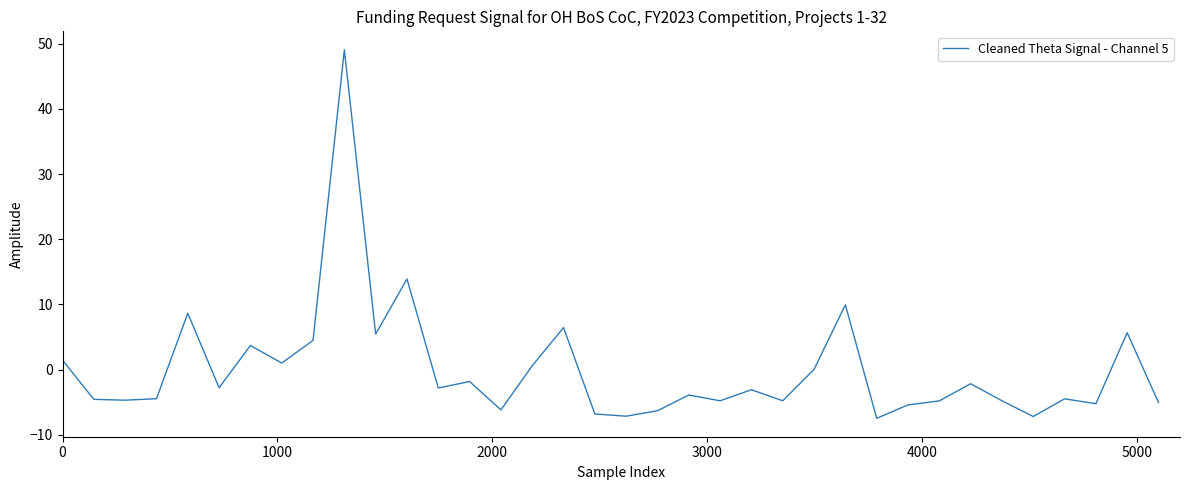

What is the minimum value shown in the chart?

-7.5